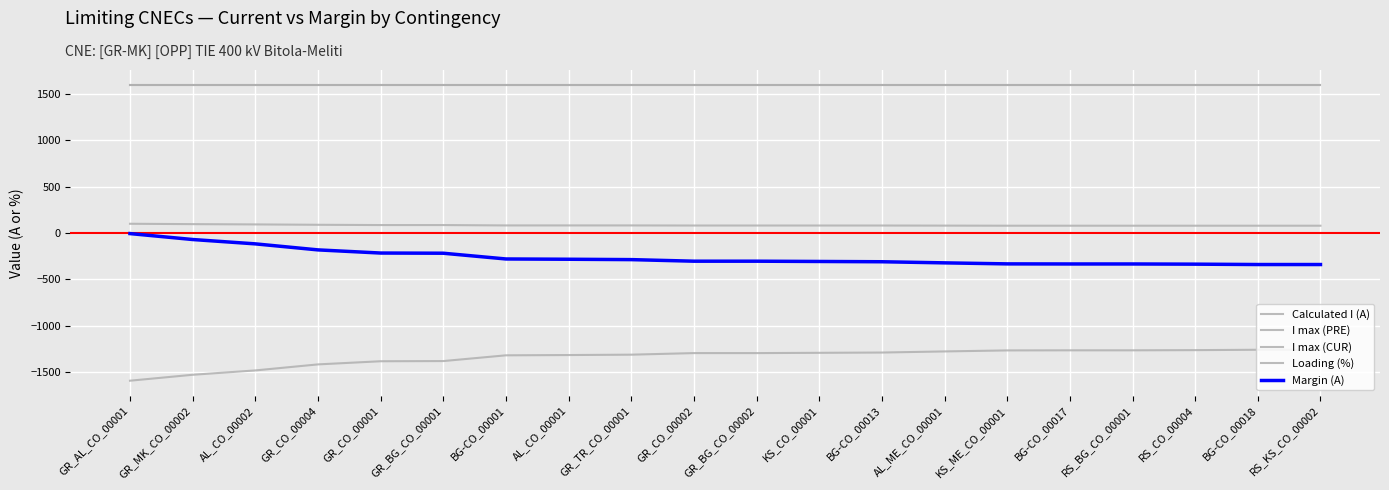

Is this an area chart (filled region under the line)?

No